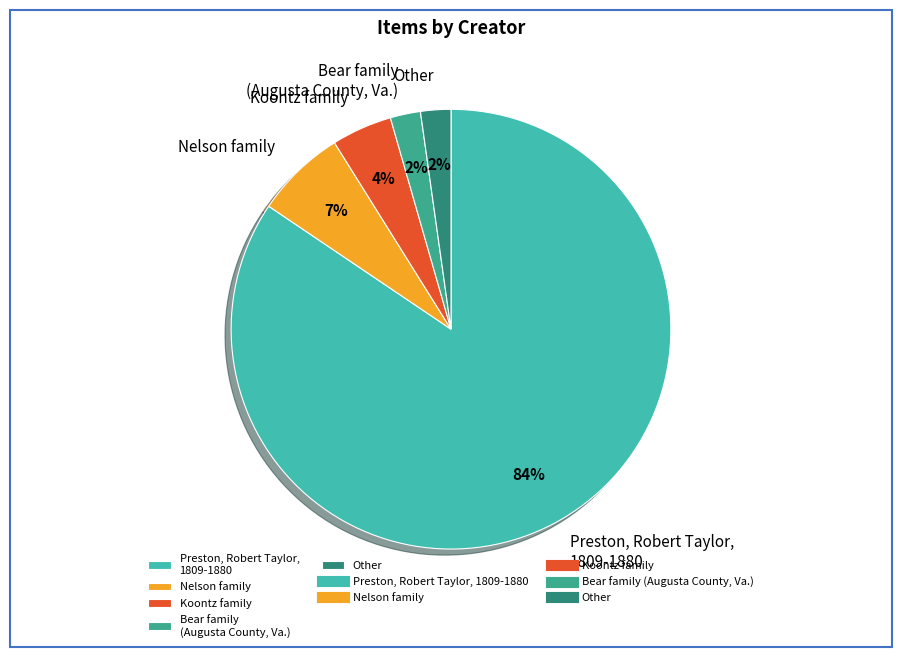

To the nearest percent, what is the difference between the Bear family (Augusta County, Va.) and Koontz family slice percentages?

2%